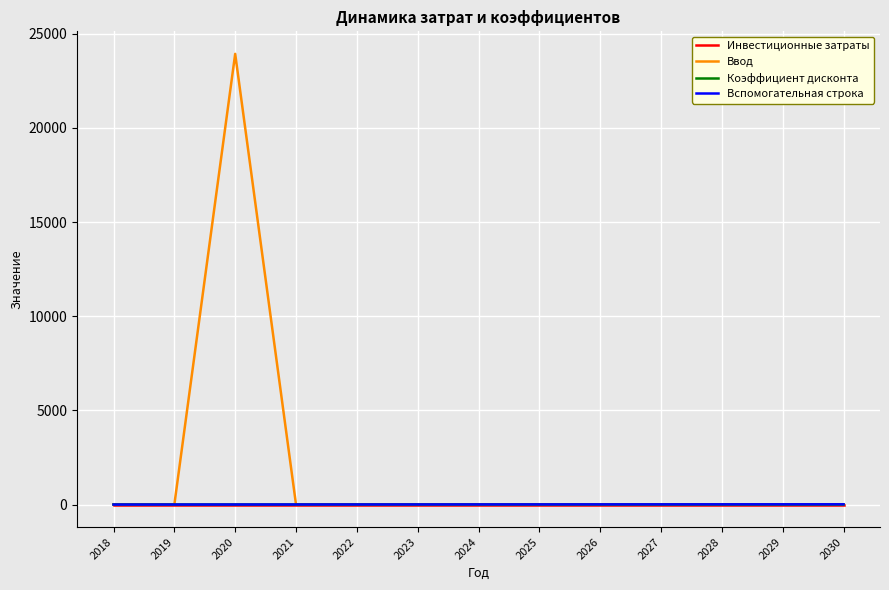

What is the average value of the Ввод series?

1840.9